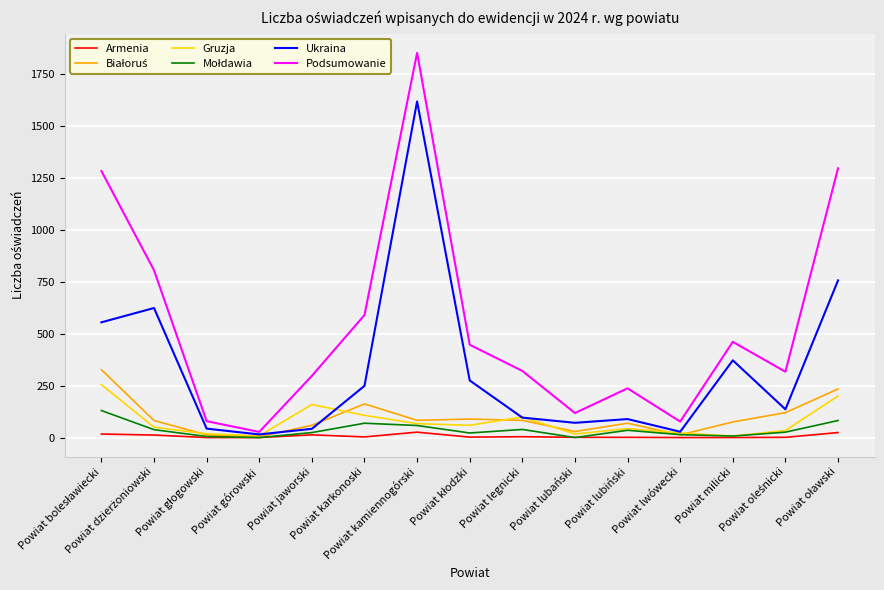

Which series has the largest range (max minus min)?

Podsumowanie